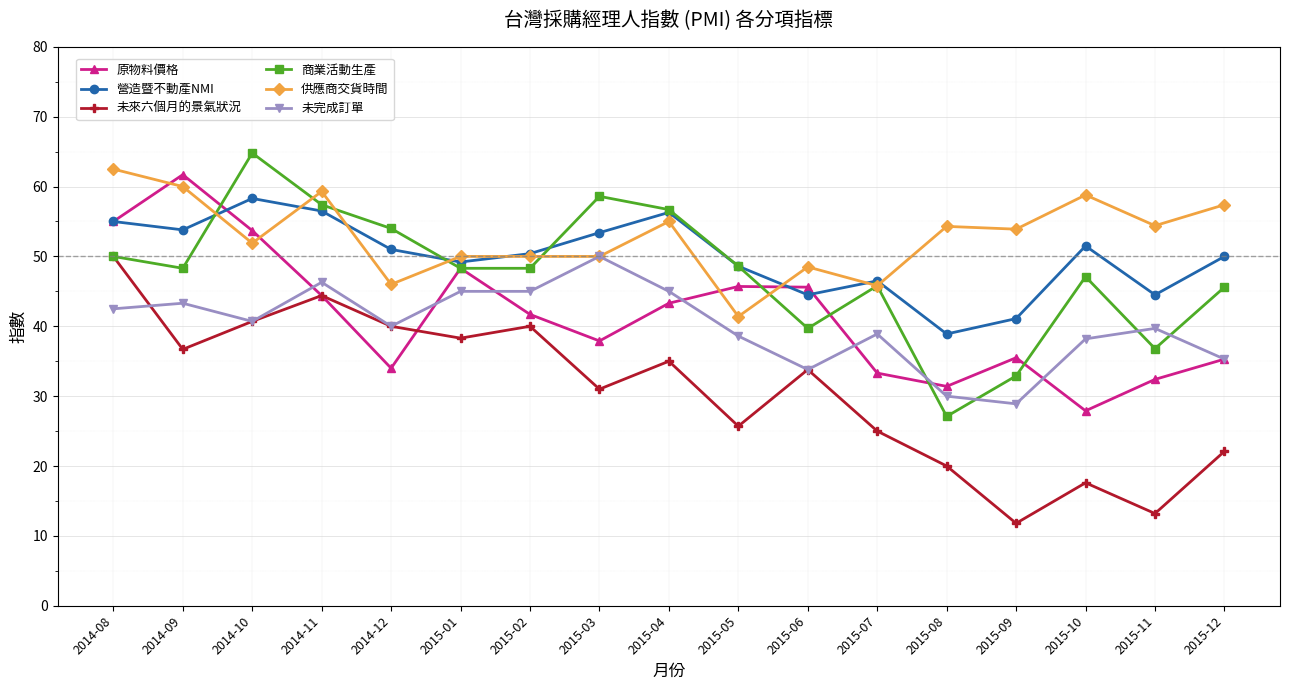

What is the minimum value shown in the chart?

11.8